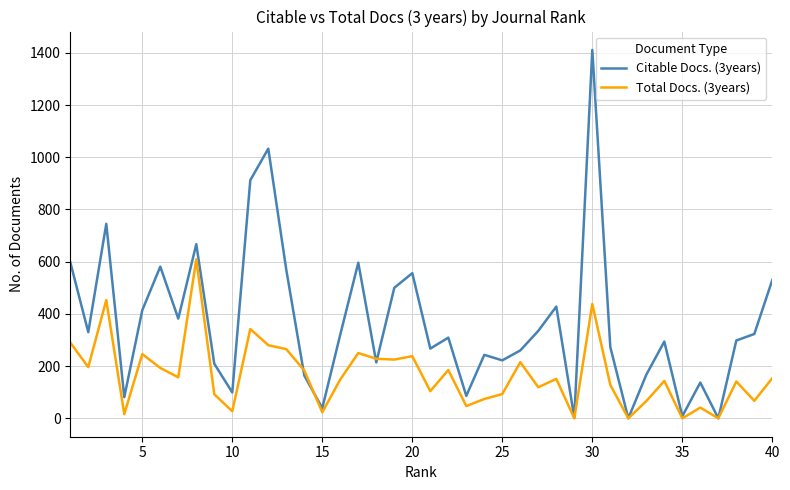

Count the number of categories in the chart.

40